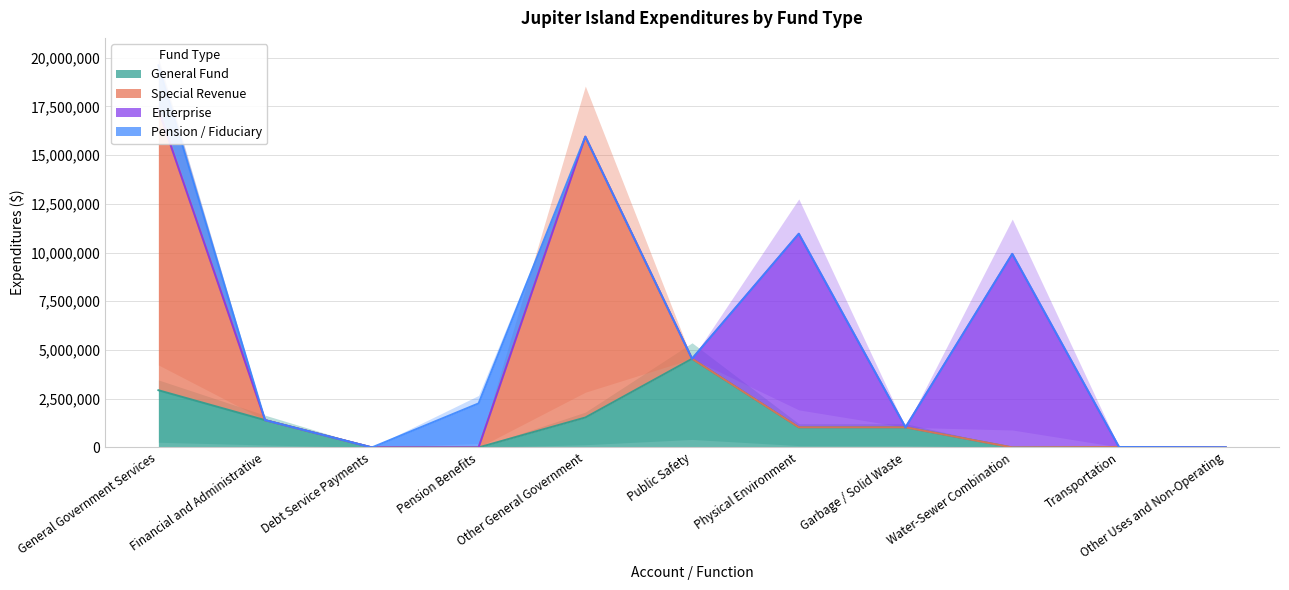

What is the label of the 11th point from the right?

General Government Services